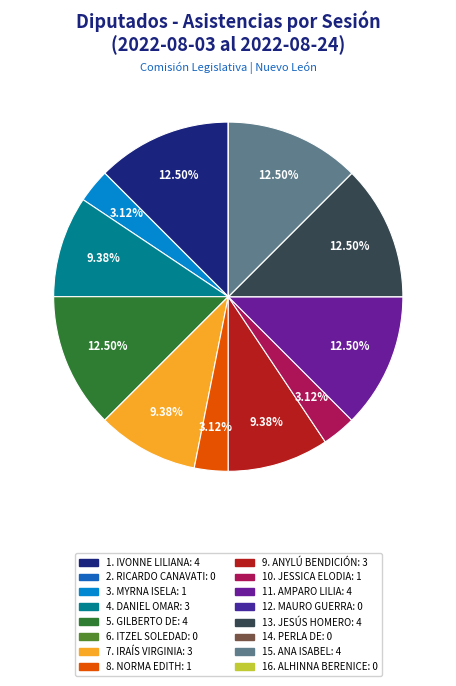

Is there any slice that represents more than half of the pie?

No